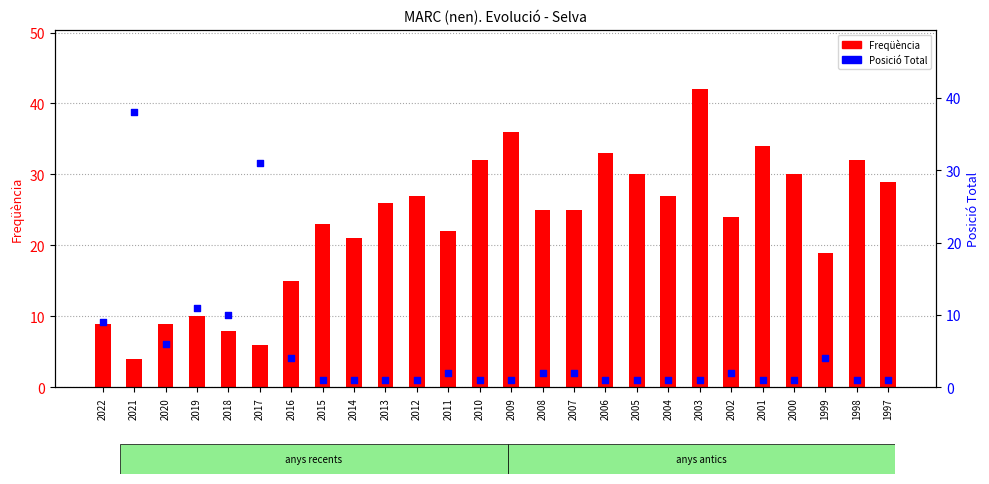

What are all the series names shown in the legend?

Freqüència, Posició Total